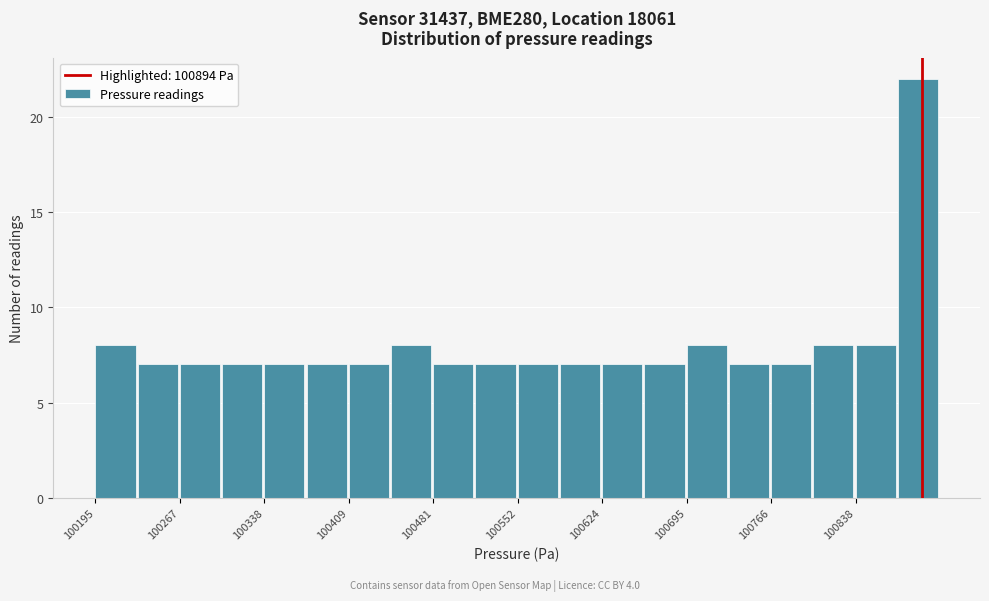

Around what value on the x-axis is the tallest bar? Give the approximate position of its centre, as read against the axis.

100890